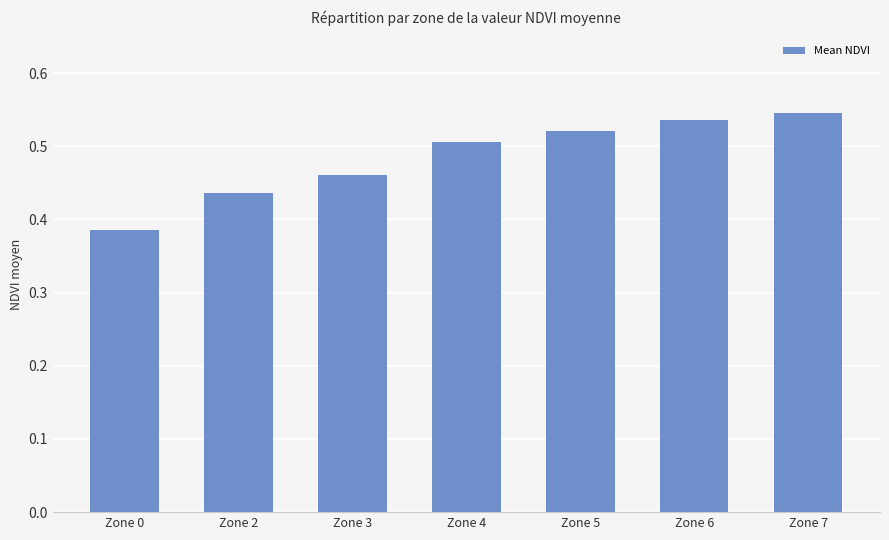

What is the difference between the maximum and minimum values?

0.2